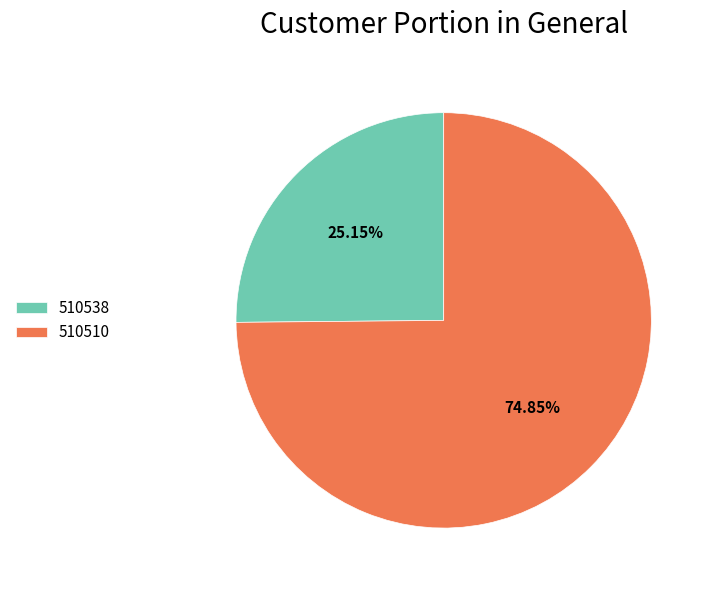

Approximately how many times larger is the value at 510538 compared to 510510?

0.3